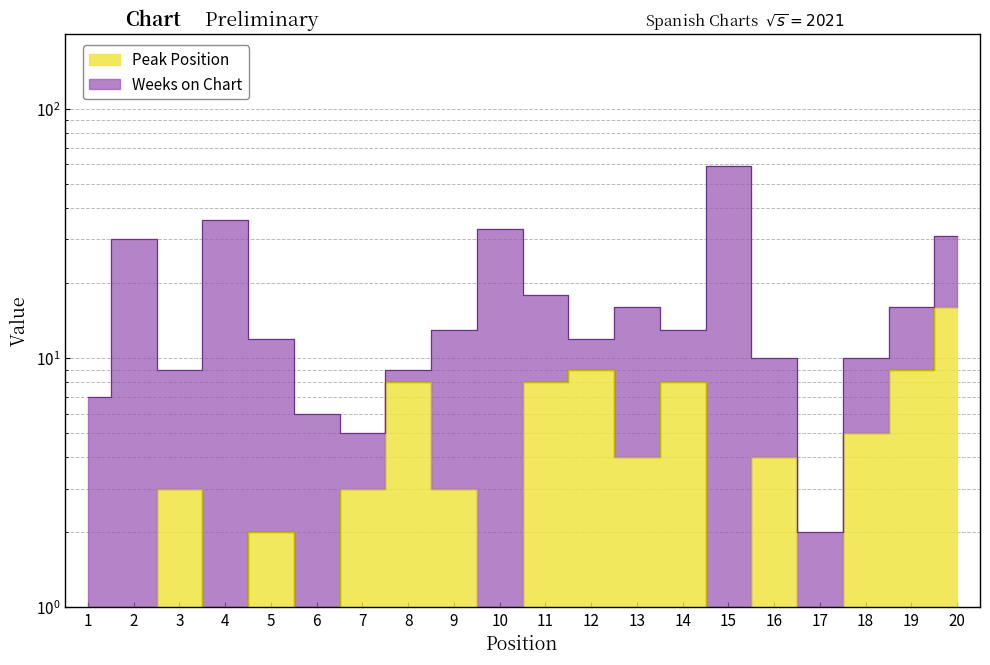

Which category has the lowest value across all series?

1